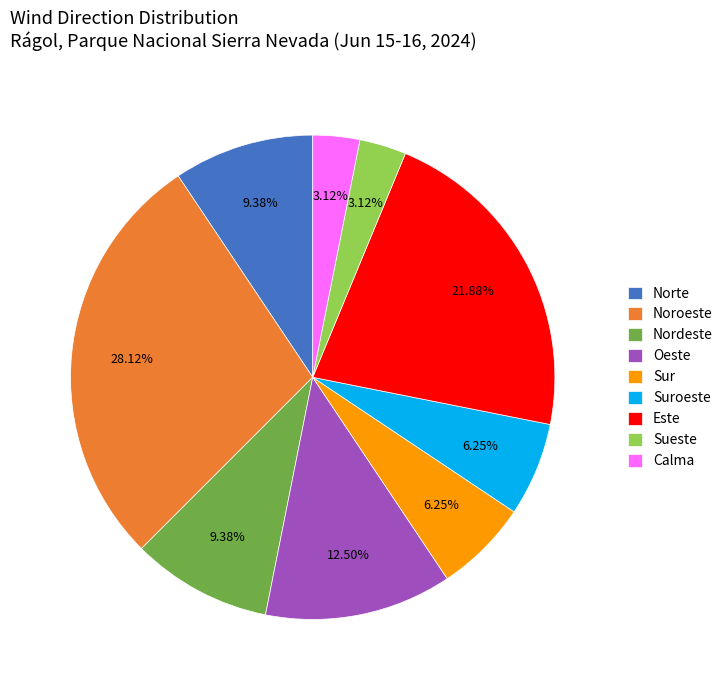

The Nordeste slice represents 9% of the pie. True or false?

True